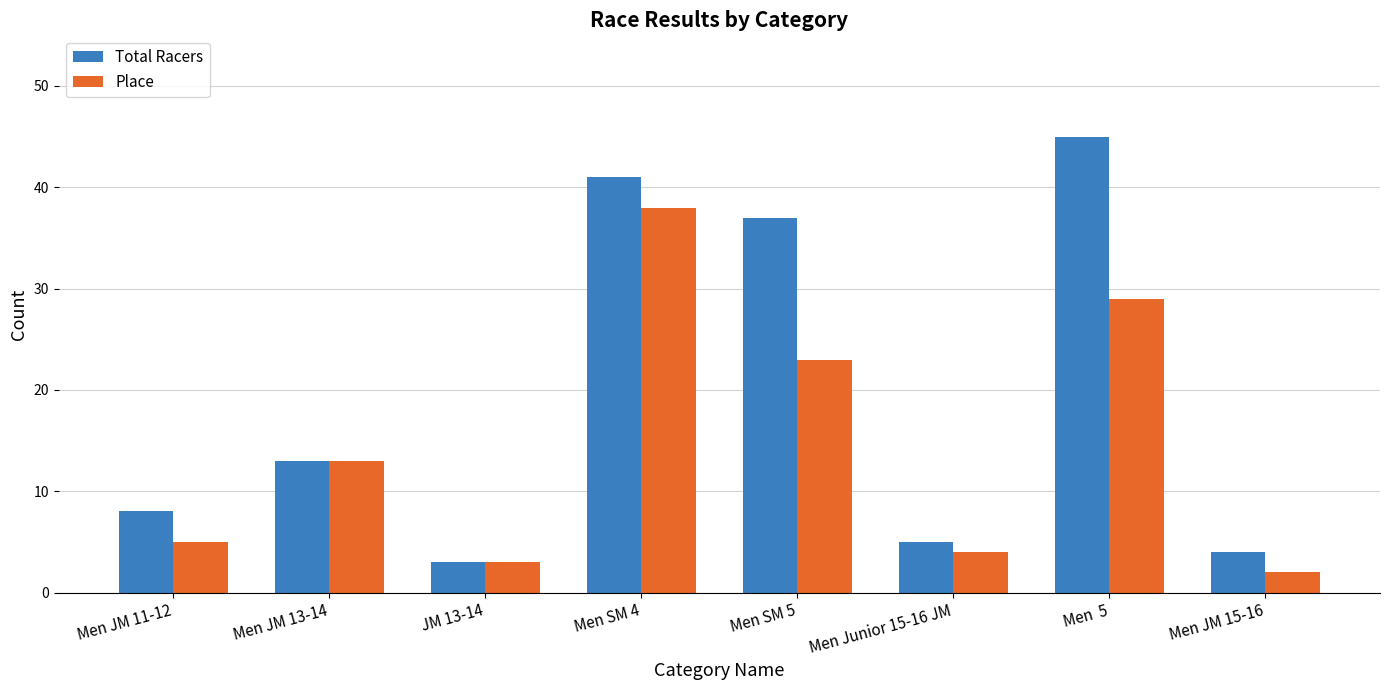

List the labels in order of Place value, smallest first.

Men JM 15-16, JM 13-14, Men Junior 15-16 JM, Men JM 11-12, Men JM 13-14, Men SM 5, Men  5, Men SM 4